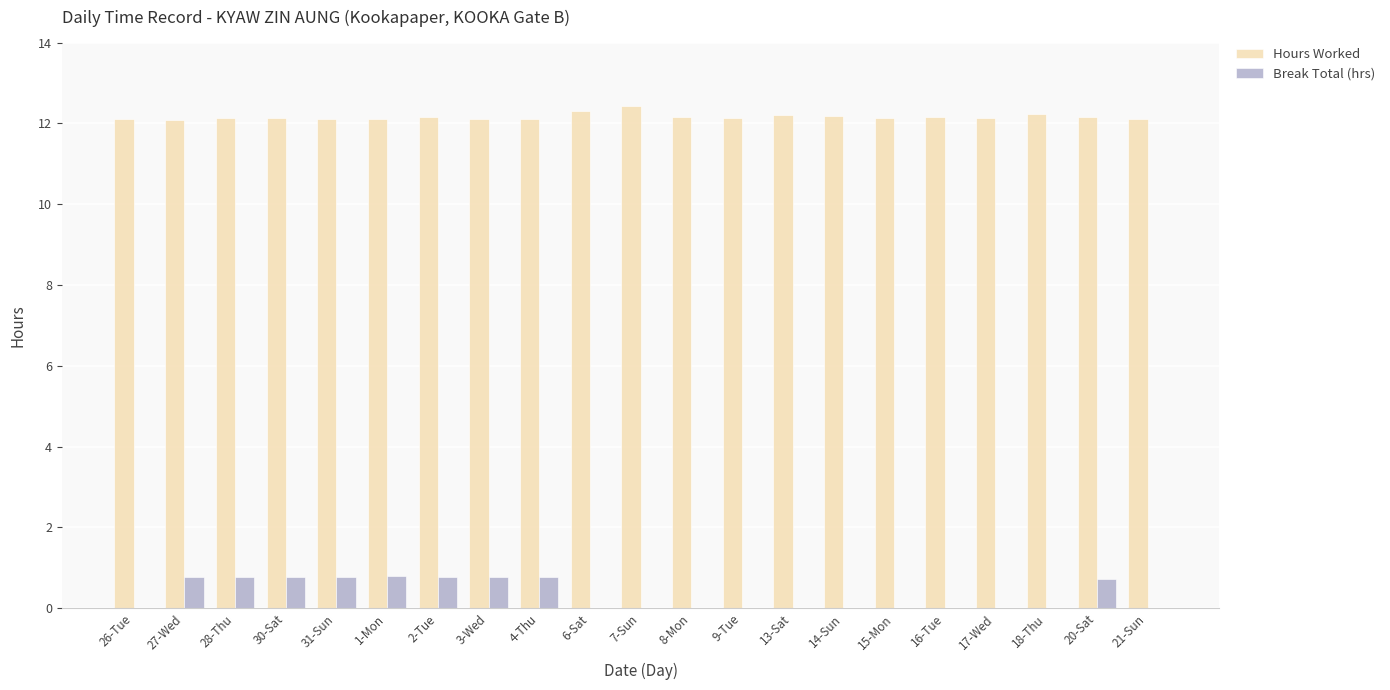

What is the spread (max minus min) of values at 16-Tue?

12.2